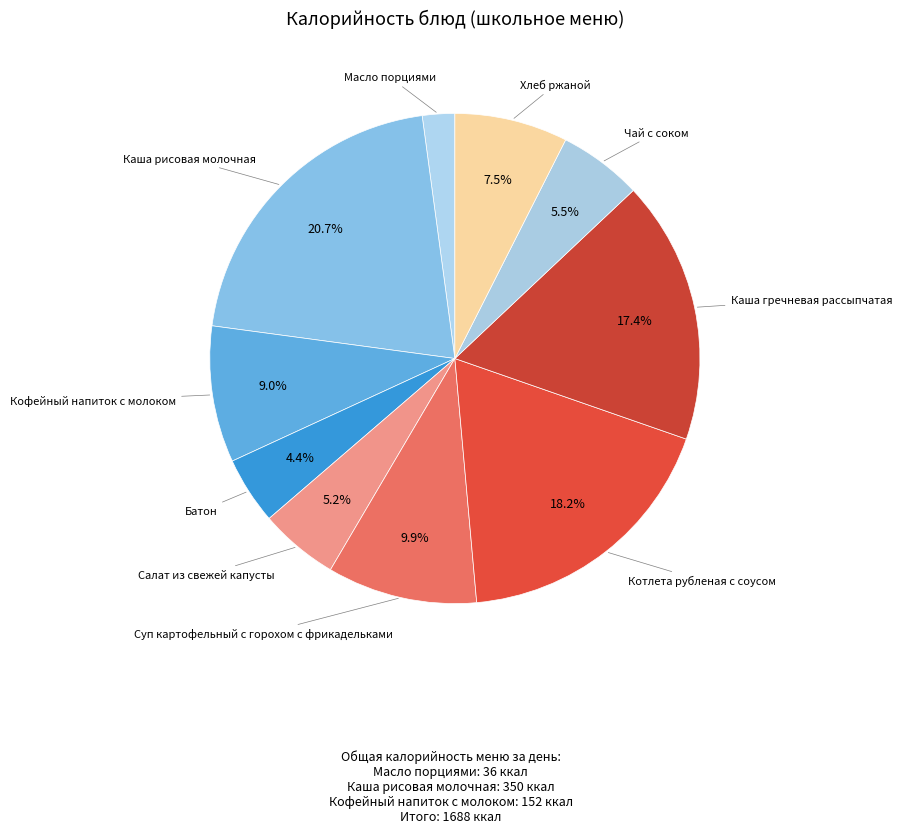

What is the smallest slice in the pie chart?

Масло порциями